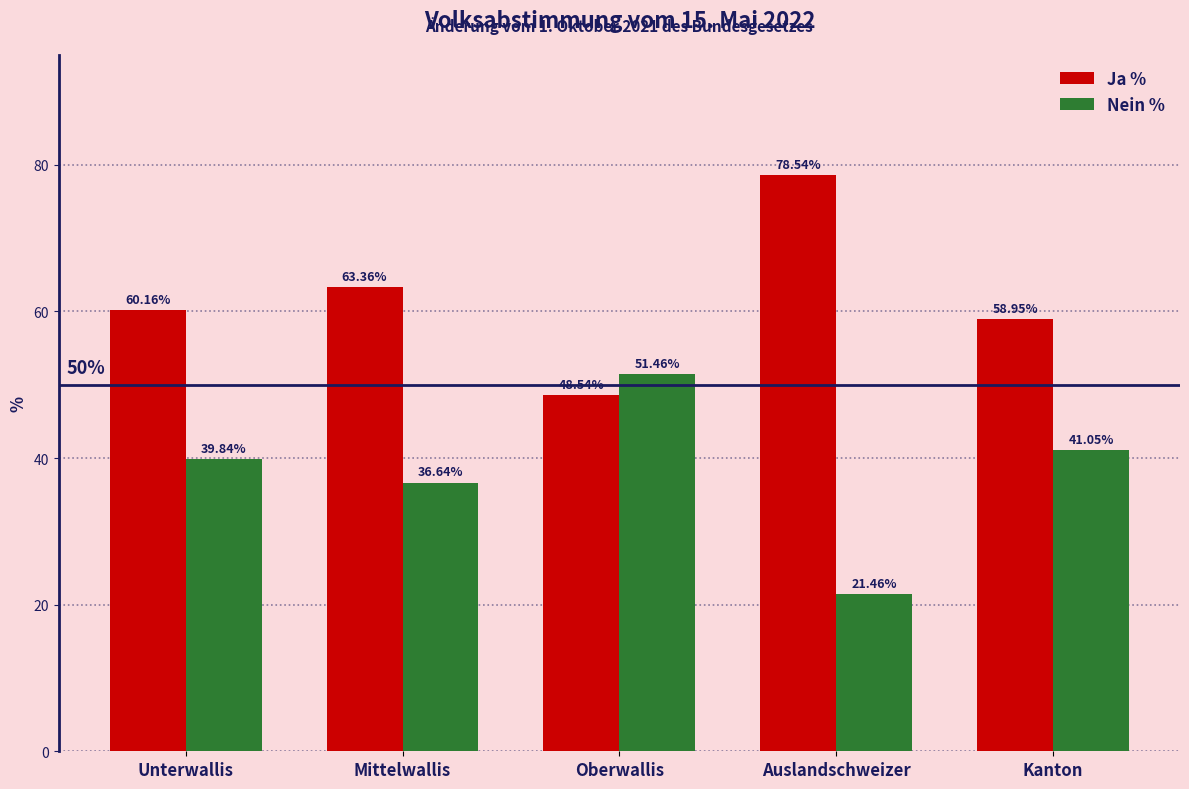

What are all the series names shown in the legend?

Ja %, Nein %